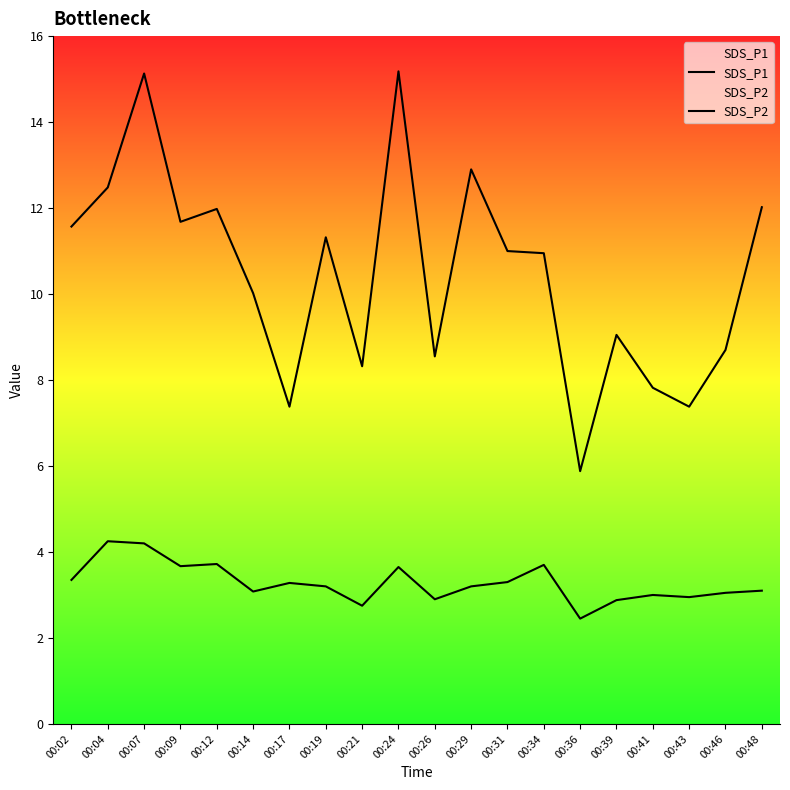

The value of SDS_P2 at 00:14 is 5.2. True or false?

False